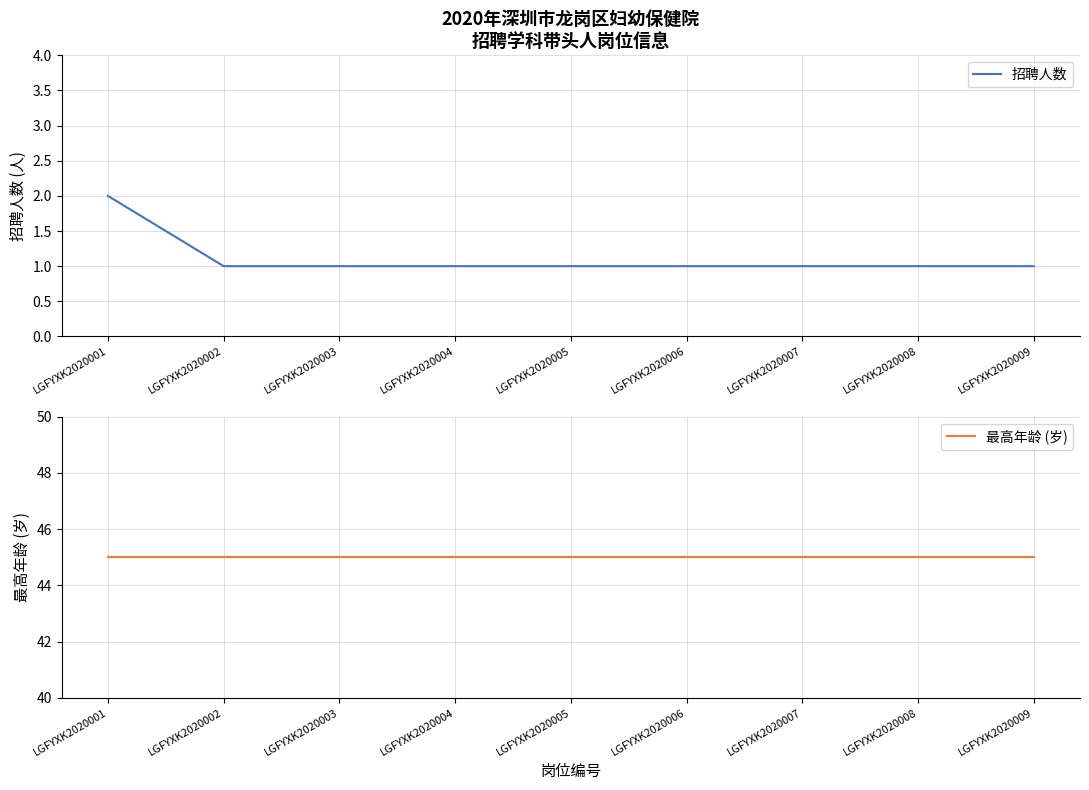

Is it true that 招聘人数 equals 1 at LGFYXK2020007?

True